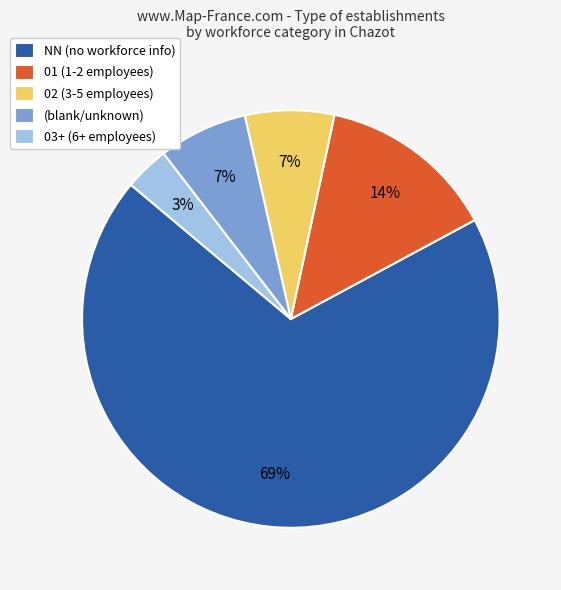

To the nearest percent, what portion does 02 (3-5 employees) represent?

7%